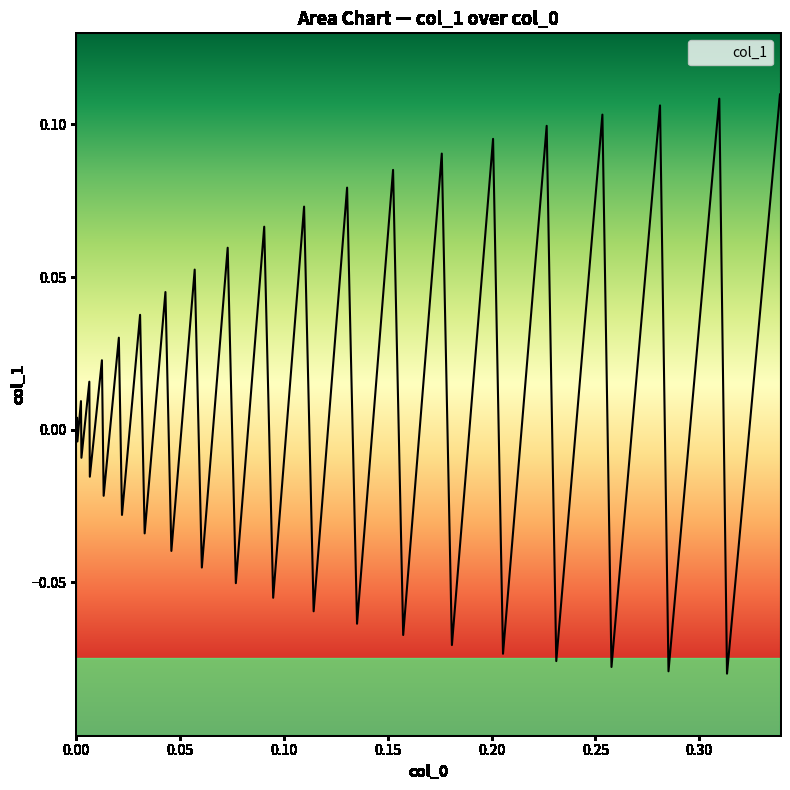

What is the smallest value displayed?

-0.1